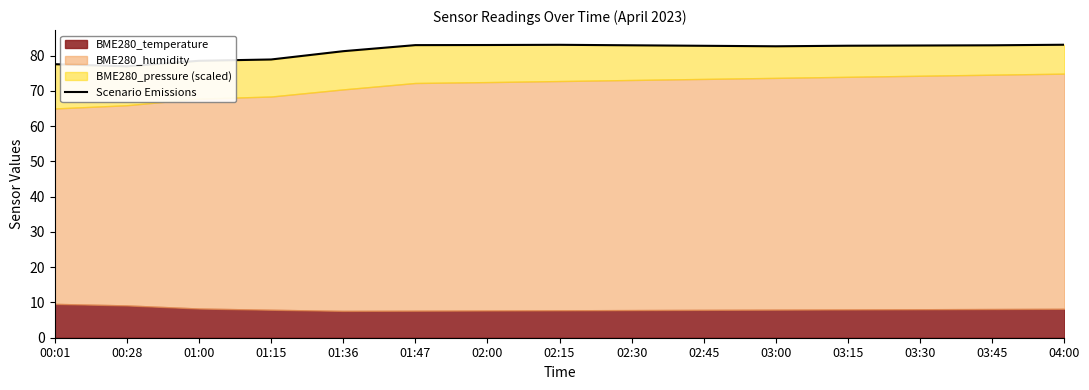

What is the label of the 10th point from the right?

01:47